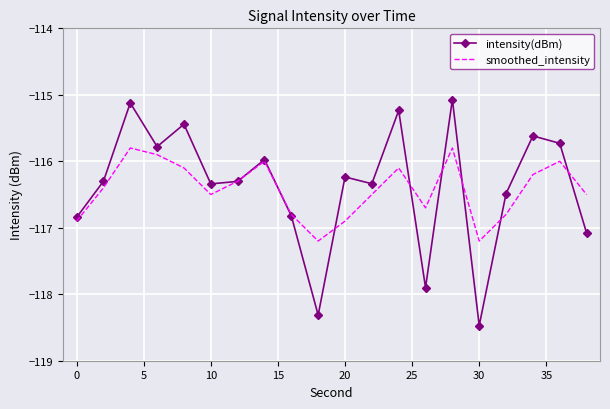

What is the highest value of the intensity(dBm) series?

-115.1